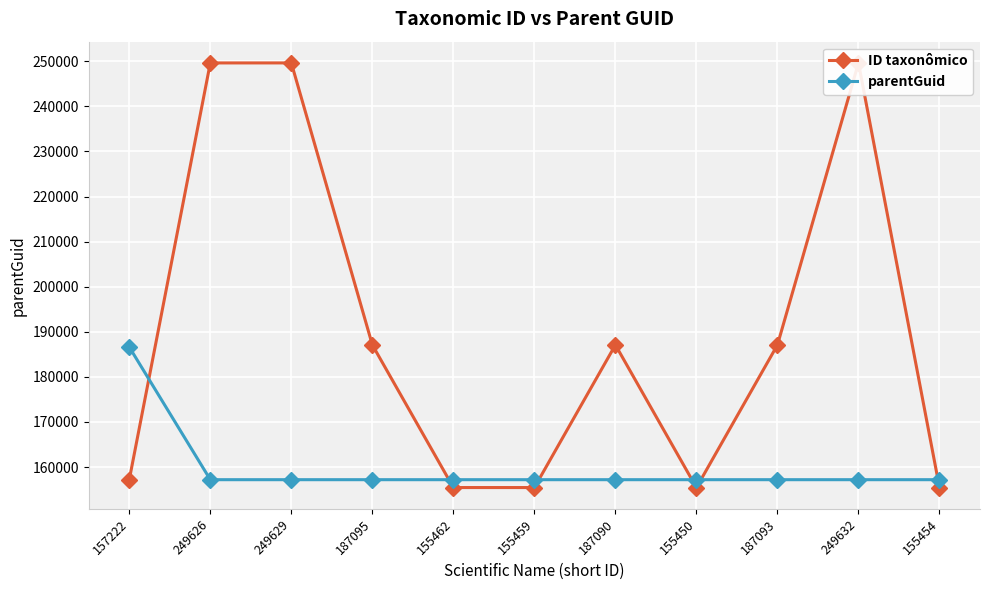

Where does the ID taxonômico series first go above 187090?

249626